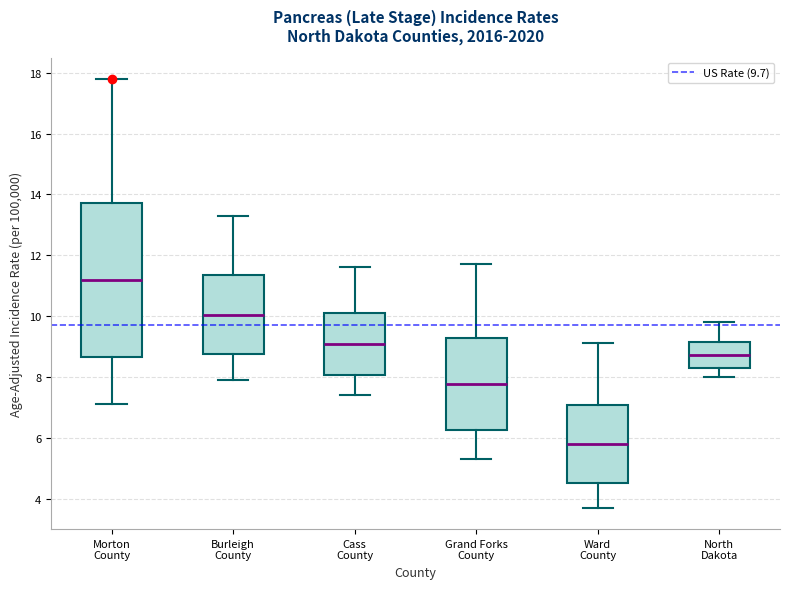

Reading left to right, read every box against the y-axis: the position of its median line, the range the box covers, and the ends of its whiskers. The values are not printed on the chart, so give them approximately, as read against the axis.

Morton County: median 11.2, box 8.6 to 13.8, whiskers 7.2 to 17.8
Burleigh County: median 10.0, box 8.8 to 11.4, whiskers 8.0 to 13.4
Cass County: median 9.0, box 8.0 to 10.2, whiskers 7.4 to 11.6
Grand Forks County: median 7.8, box 6.2 to 9.2, whiskers 5.4 to 11.8
Ward County: median 5.8, box 4.6 to 7.0, whiskers 3.8 to 9.2
North Dakota: median 8.8, box 8.2 to 9.2, whiskers 8.0 to 9.8